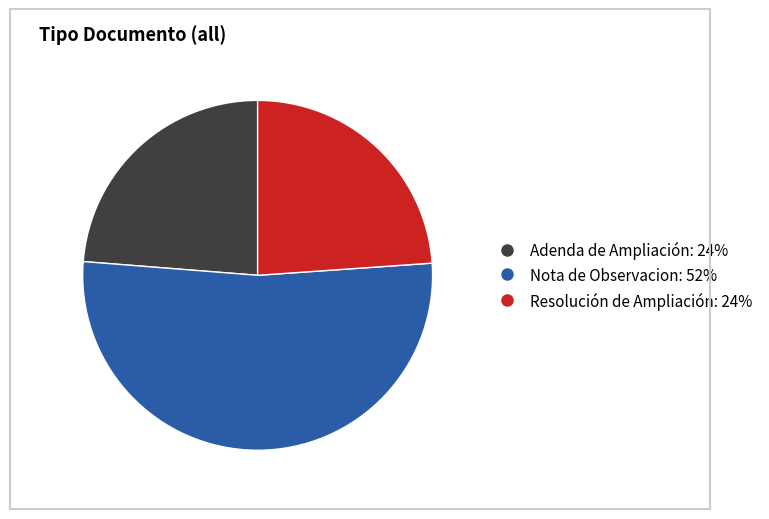

True or false: Adenda de Ampliación accounts for 12% of the total.

False